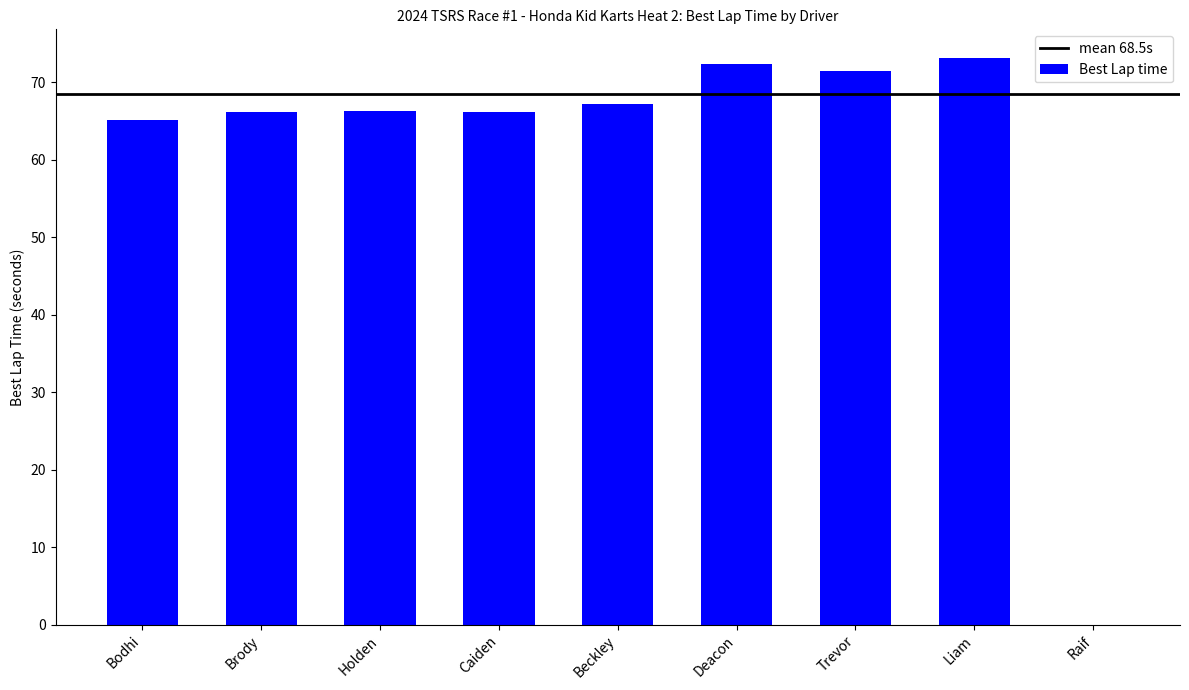

What is the sum of all values?

548.2